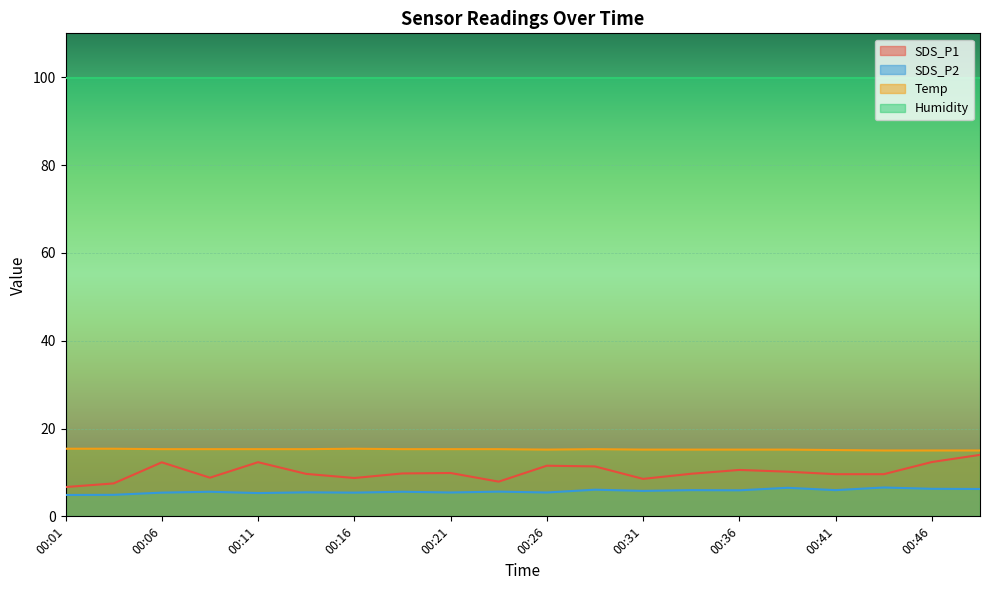

True or false: Temp and SDS_P1 cross at least once.

False